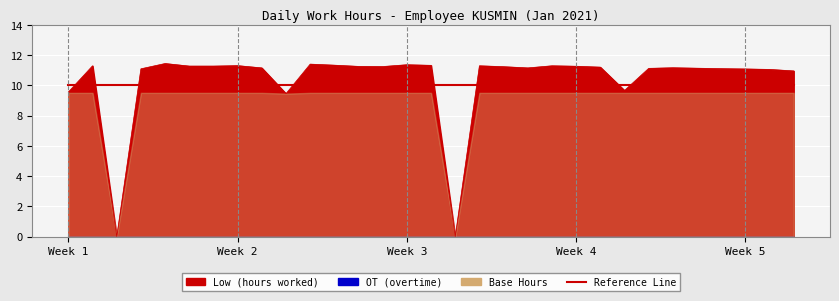

Which category has the highest value in the OT series?

1